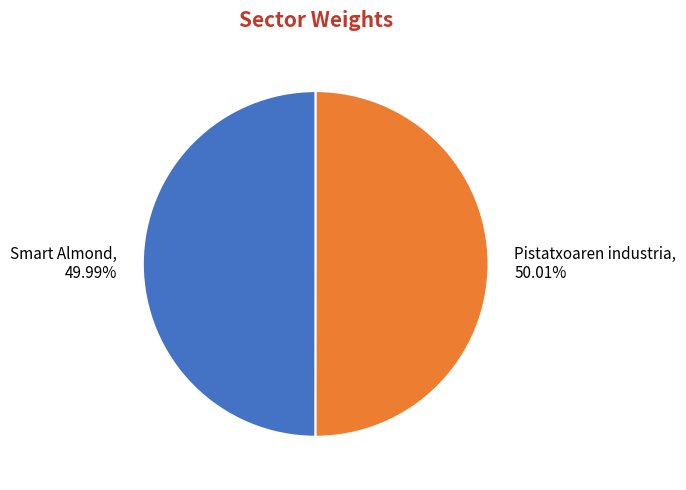

Does any single category account for the majority?

Yes